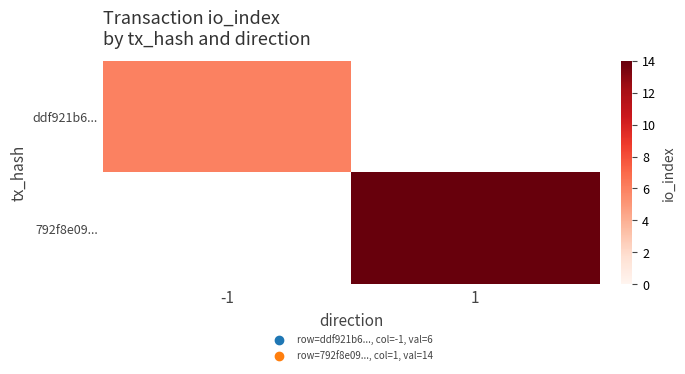

What is the minimum value shown in the chart?

6.0